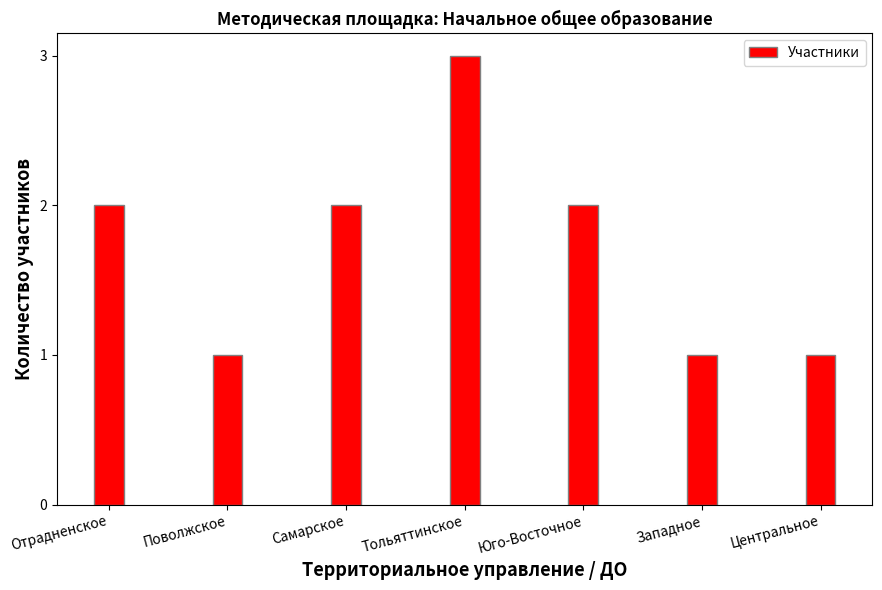

Is it true that the value at Отрадненское is 1?

False